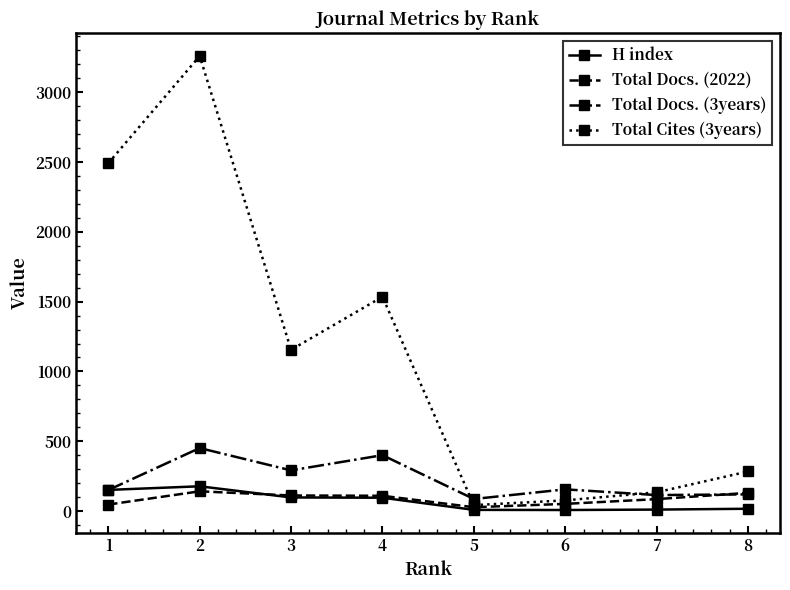

At which label does Total Docs. (2022) first exceed 109?

2